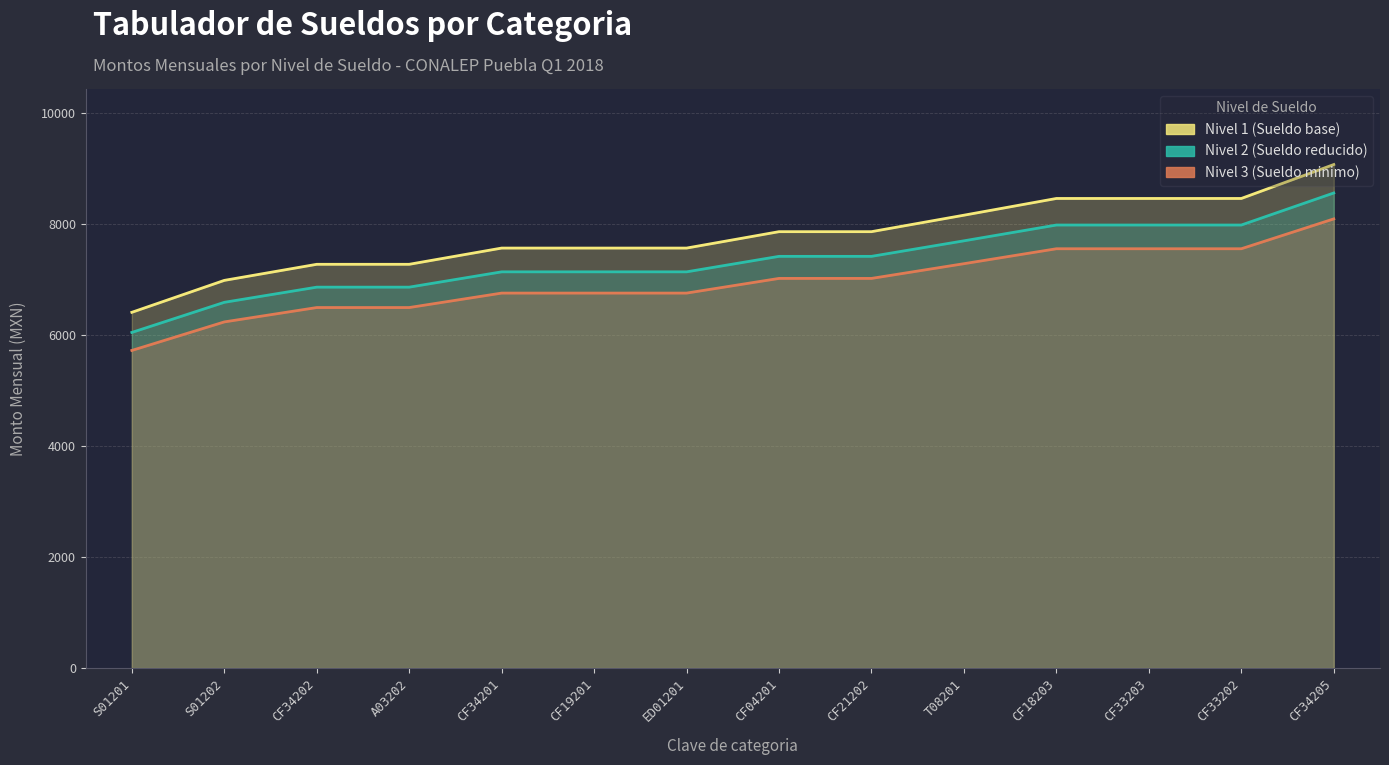

The value of Nivel 1 (Sueldo base) at S01201 is 10604.5. True or false?

False